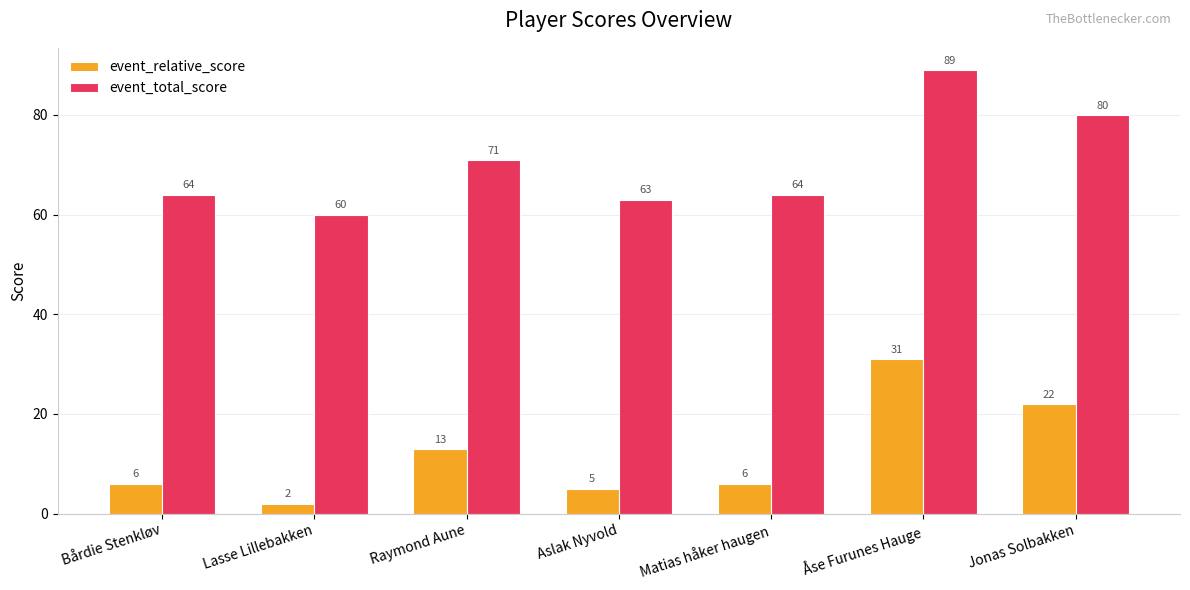

The event_relative_score series shows 1 at Matias håker haugen. True or false?

False